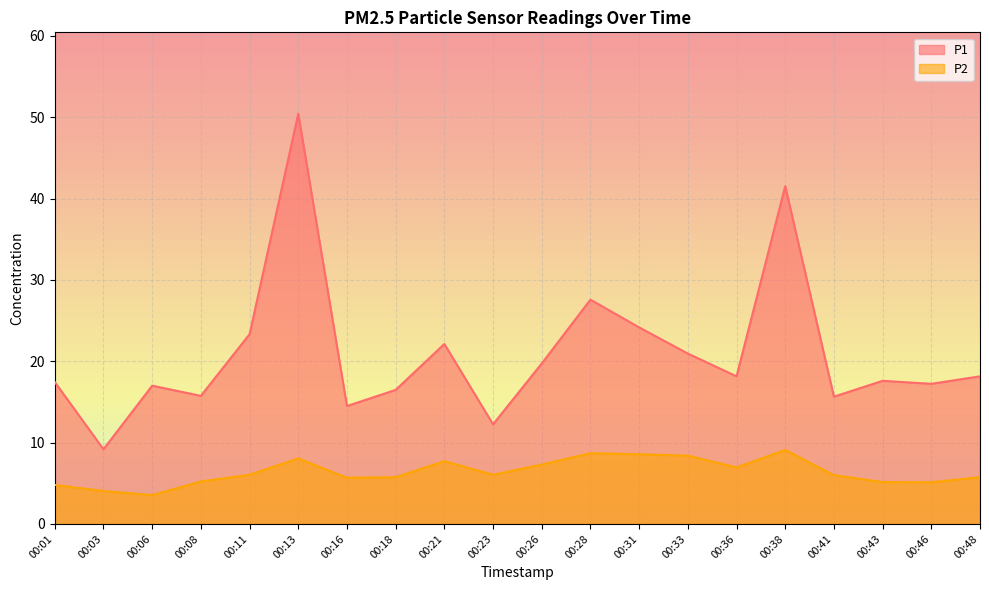

Which category has the lowest value in the P2 series?

00:06